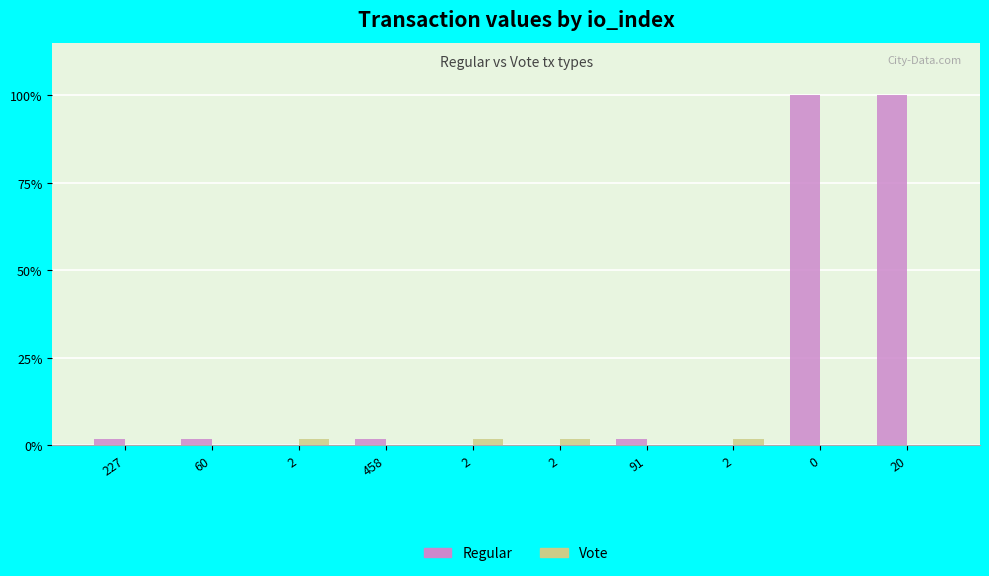

Are the bars horizontal?

No